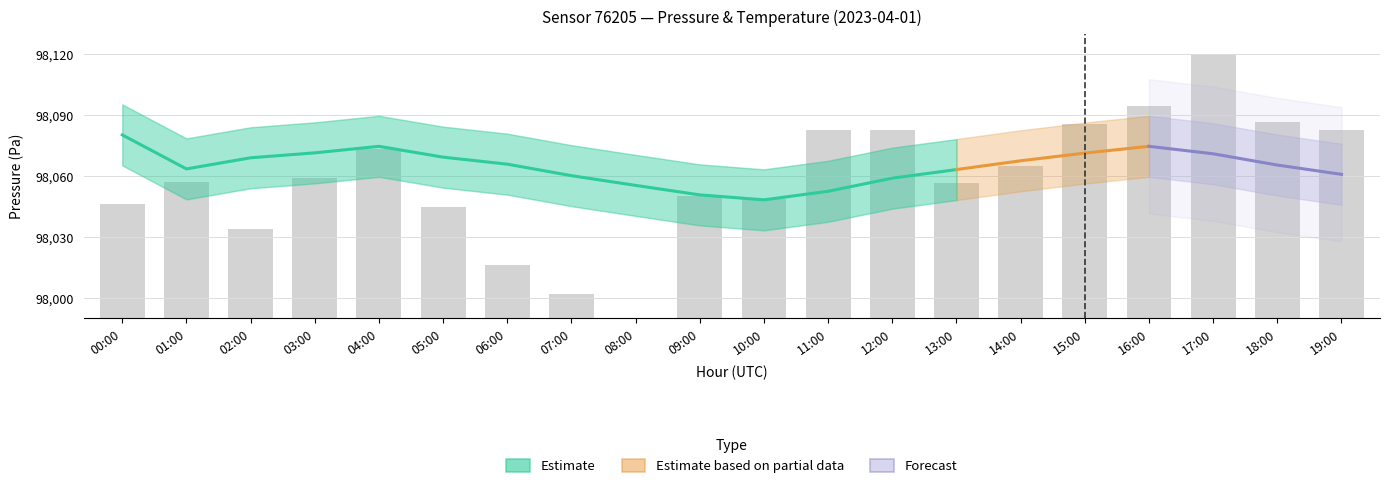

What is the label of the 12th bar from the left?

11:00